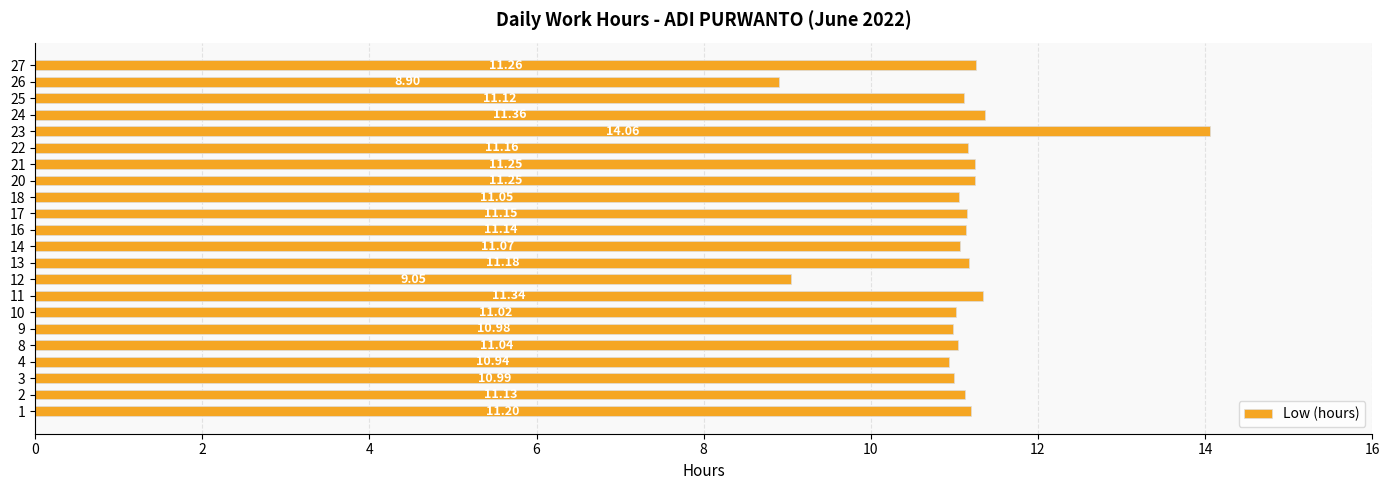

Count the number of categories in the chart.

22